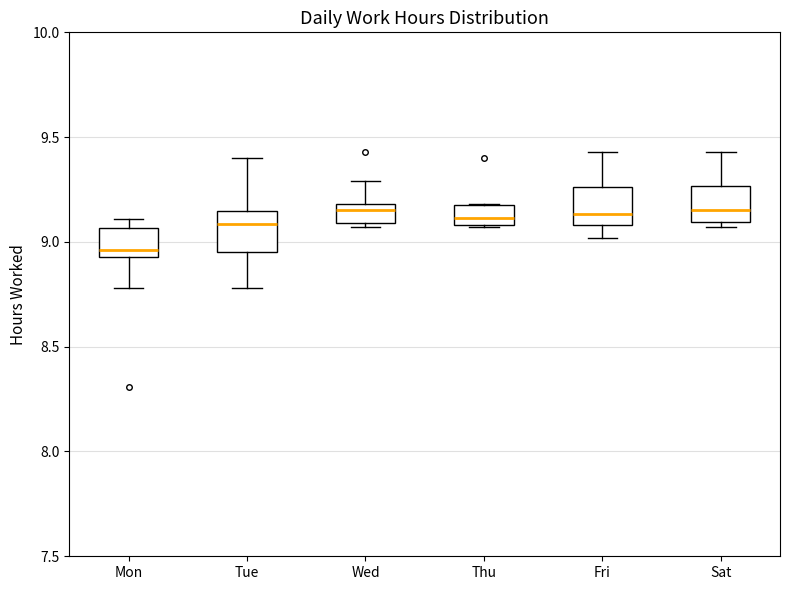

Reading left to right, read every box against the y-axis: the position of its median line, the range the box covers, and the ends of its whiskers. The values are not printed on the chart, so give them approximately, as read against the axis.

Mon: median 8.95 (just above the box's lower edge), box 8.95 to 9.05, whiskers 8.80 to 9.10
Tue: median 9.10, box 8.95 to 9.15, whiskers 8.80 to 9.40
Wed: median 9.15, box 9.10 to 9.20, whiskers 9.05 to 9.30
Thu: median 9.10 (inside the box), box 9.10 to 9.20, whiskers 9.05 to 9.20
Fri: median 9.15, box 9.10 to 9.25, whiskers 9.00 to 9.45
Sat: median 9.15, box 9.10 to 9.25, whiskers 9.05 to 9.45